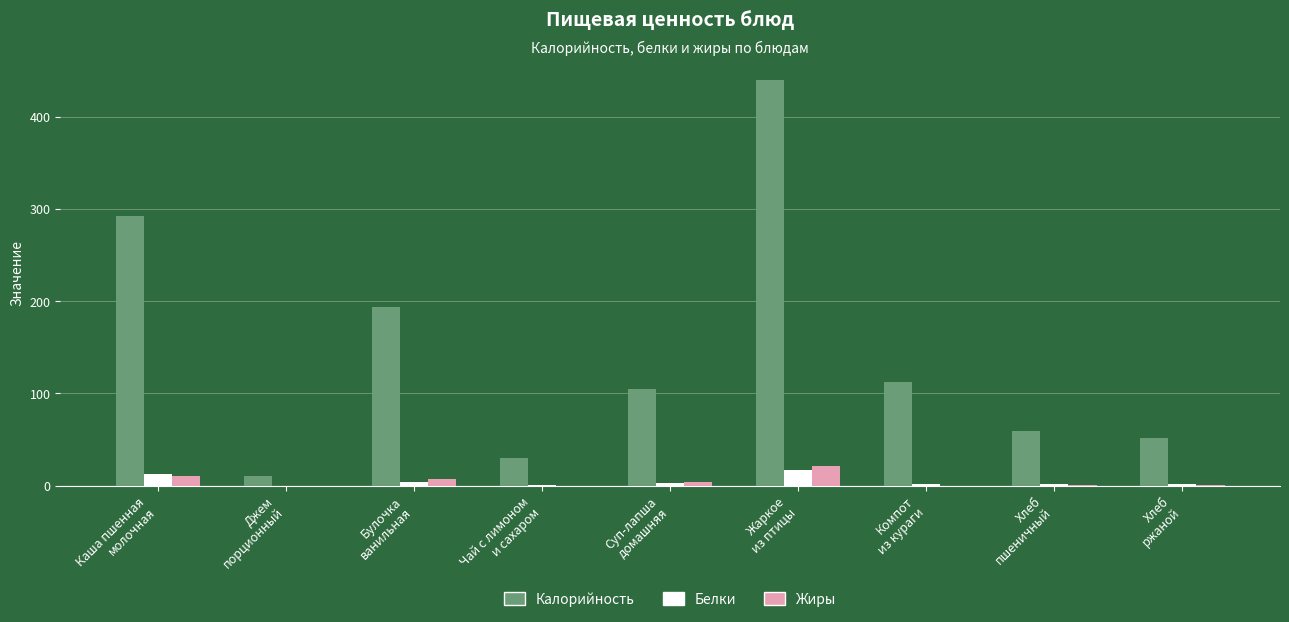

The value of Белки at Суп-лапша
домашняя is 2.8. True or false?

True